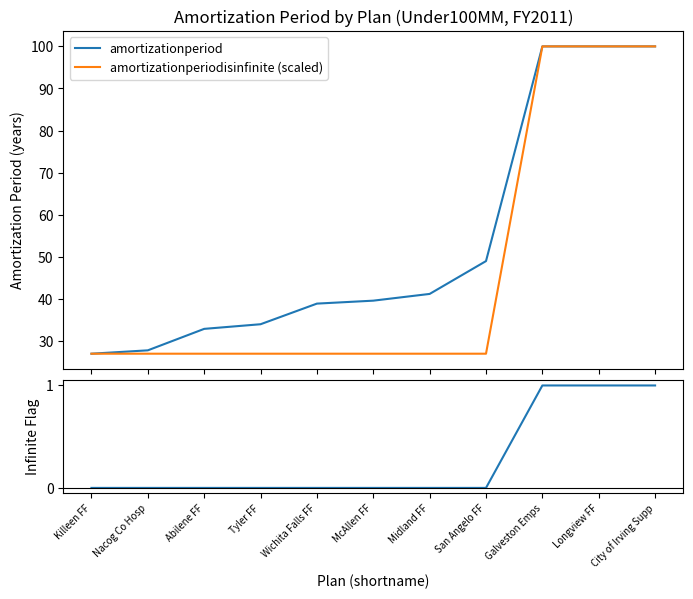

Does the chart display data point markers on the line(s)?

No